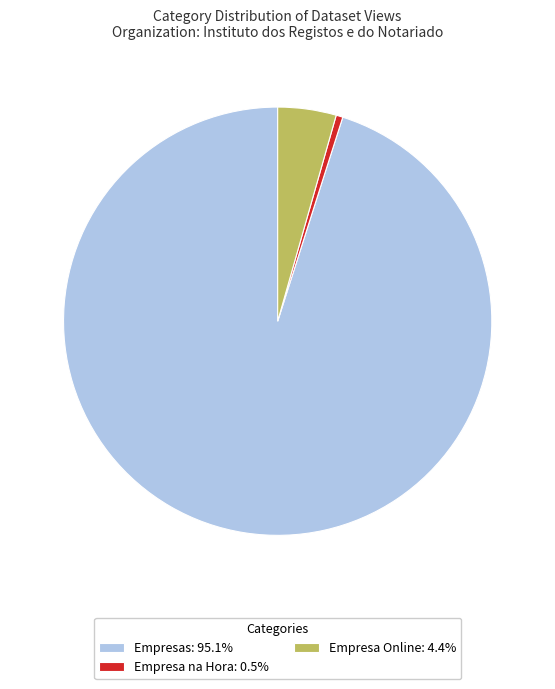

What is the ratio of the value at Empresas: 95.1% to the value at Empresa na Hora: 0.5%?

187.0